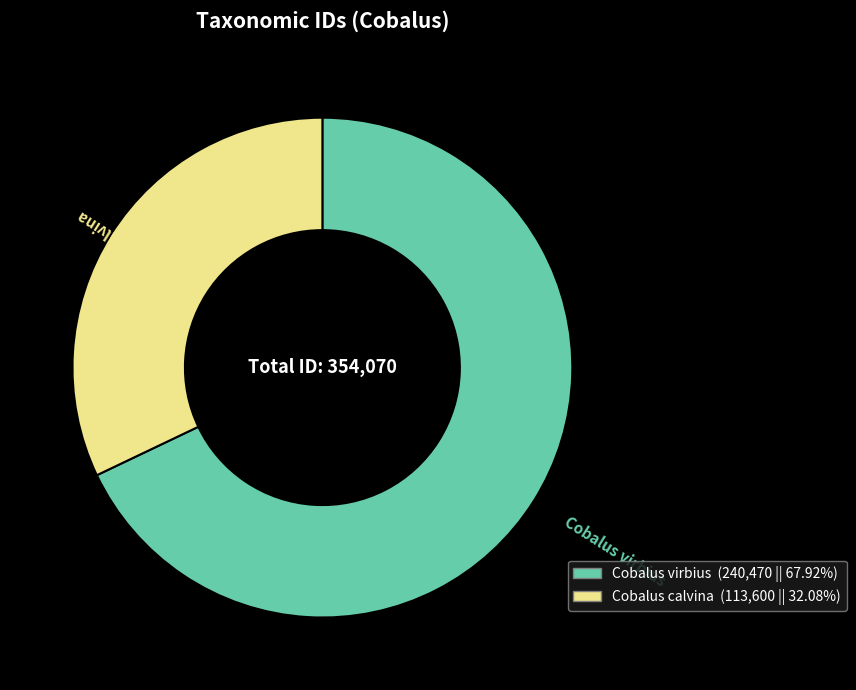

How many slices are in this pie chart?

2